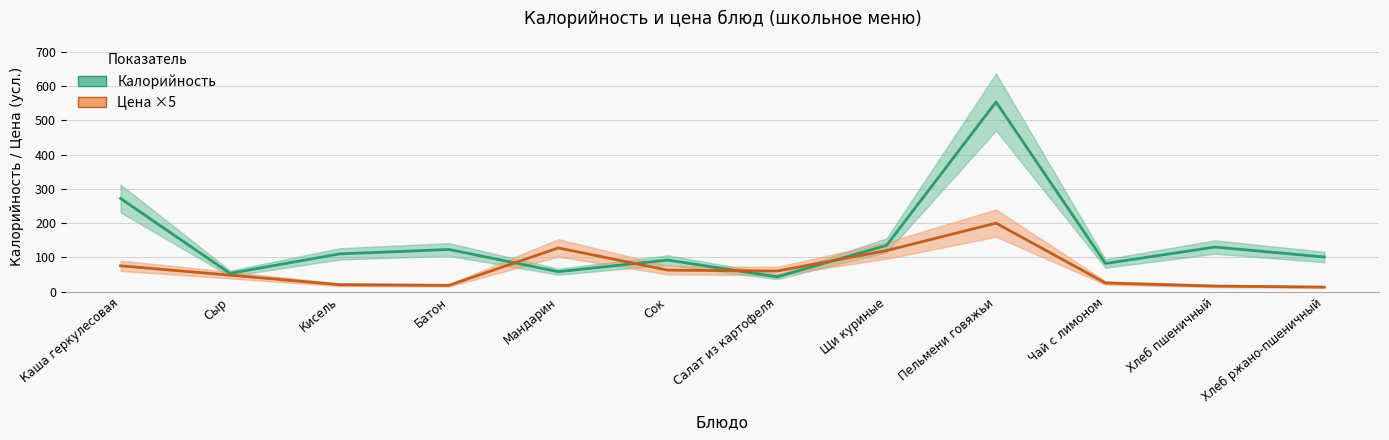

The Цена ×5 series shows 200.0 at Пельмени говяжьи. True or false?

True